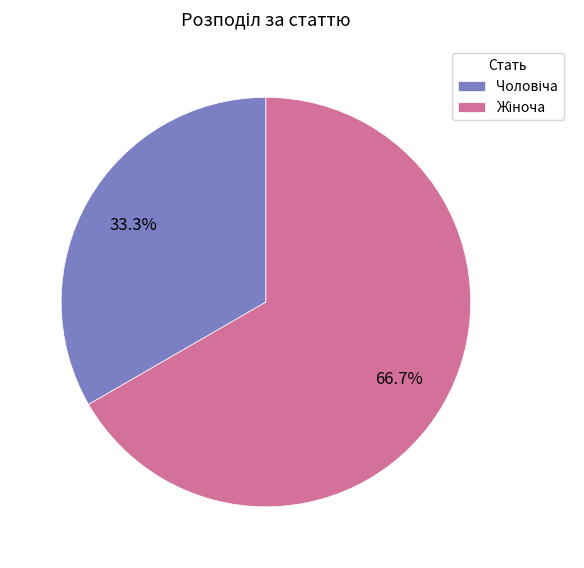

Does any single category account for the majority?

Yes